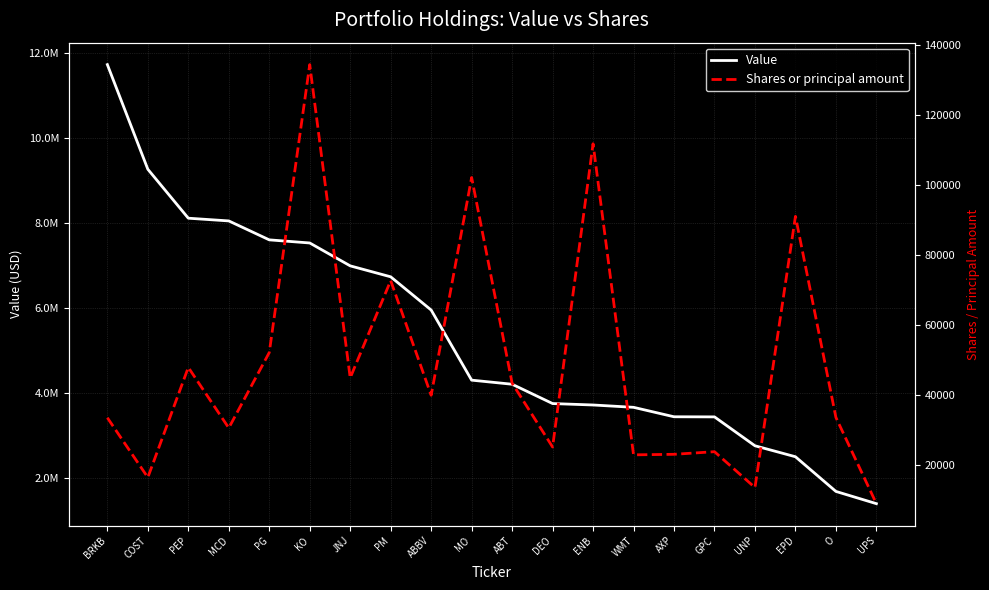

At which label does Shares or principal amount reach its peak?

KO